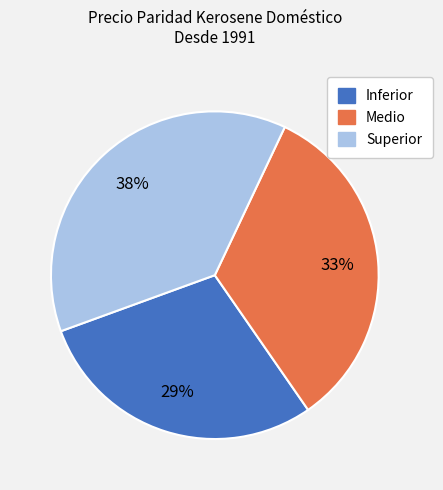

Does Medio represent more than half of the total?

No